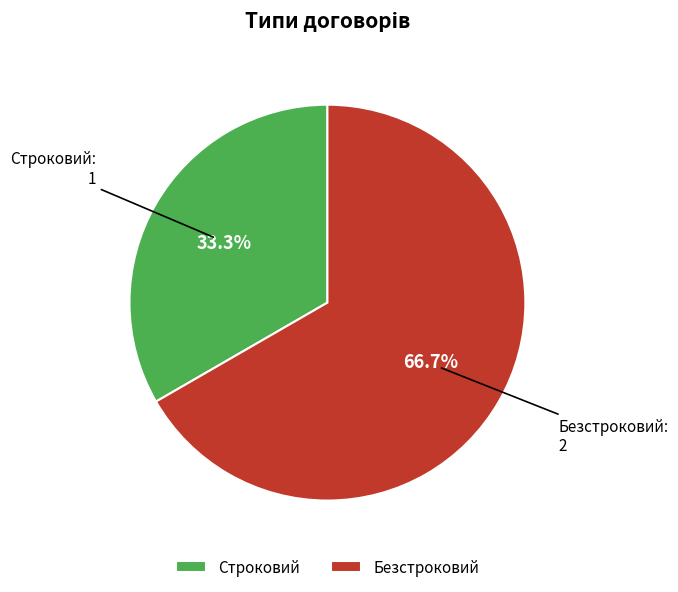

Between Безстроковий and Строковий, which is larger?

Безстроковий